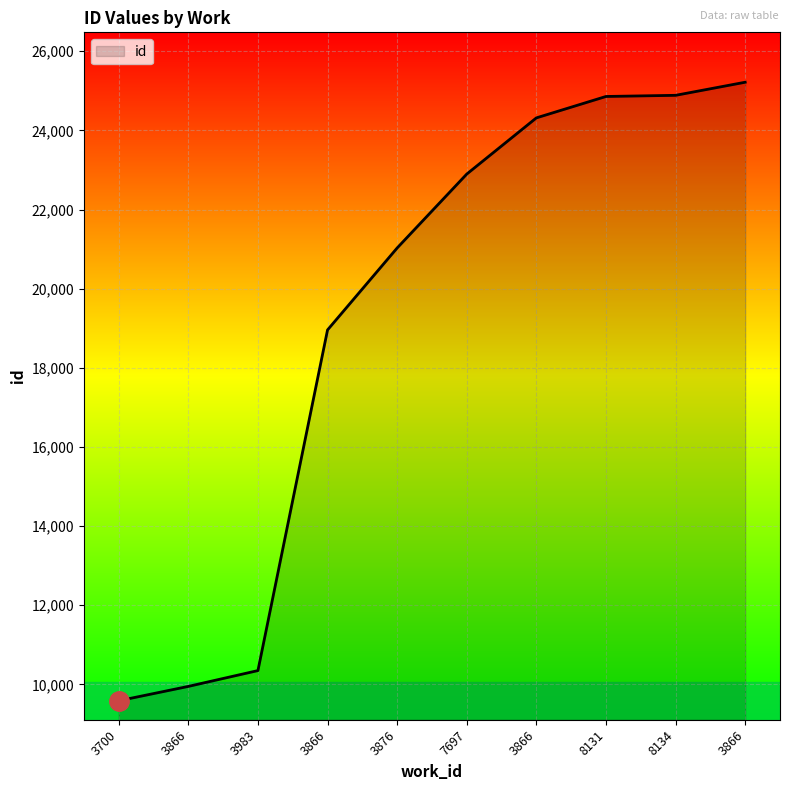

Read the value at 3983, to the nearest 10.

10350